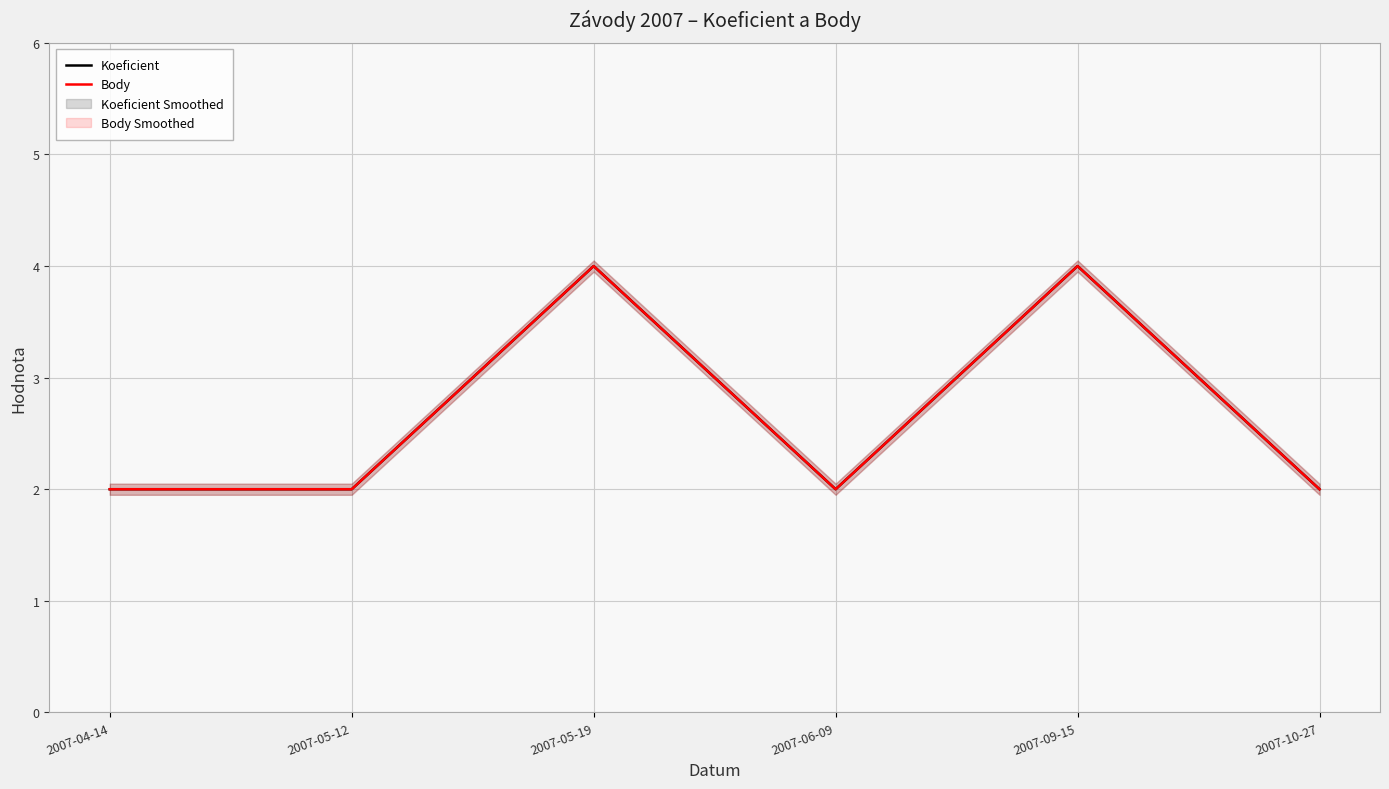

Reading left to right, what are all the values shown in this chart?

Koeficient: 2	2	4	2	4	2
Body: 2	2	4	2	4	2